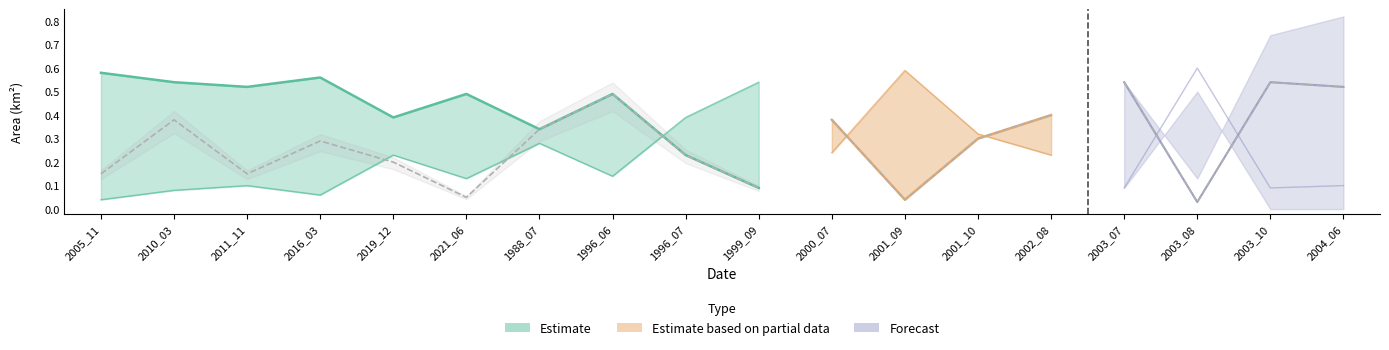

Read the origWaterArea value at 2019_12.

0.2